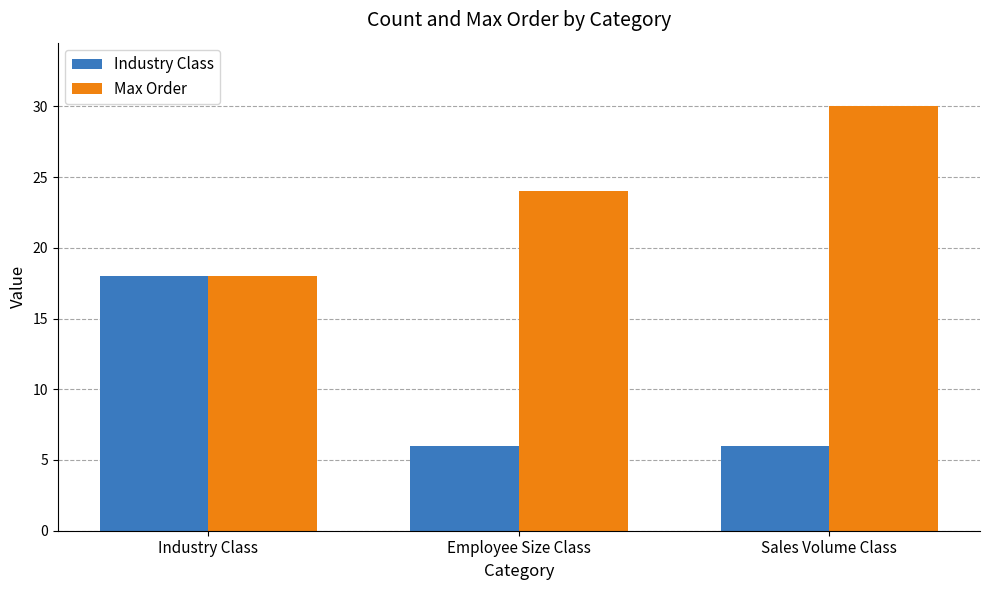

What are all the series names shown in the legend?

Industry Class, Max Order